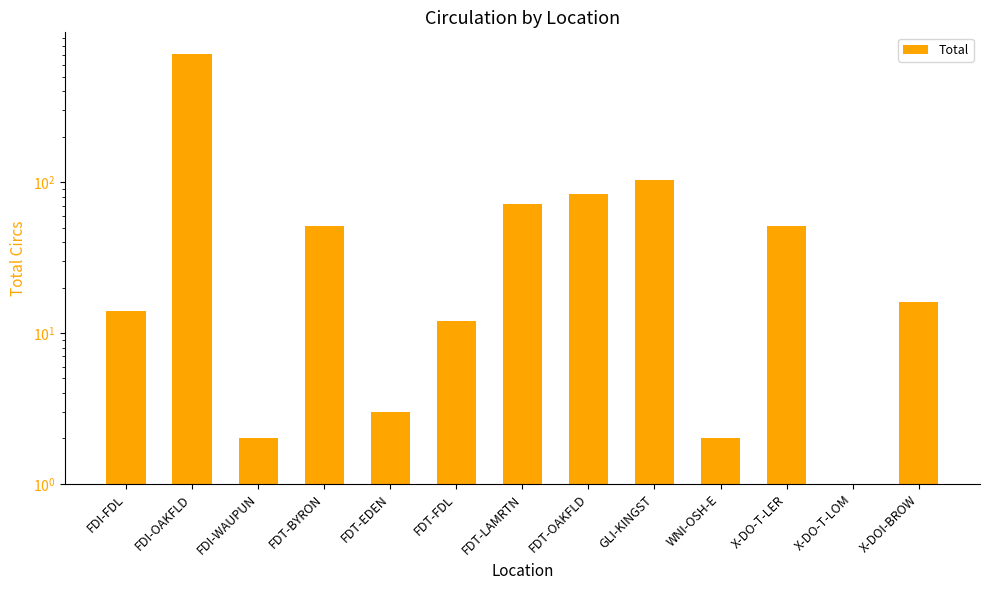

What is the difference between the values at X-DOI-BROW and WNI-OSH-E?

14